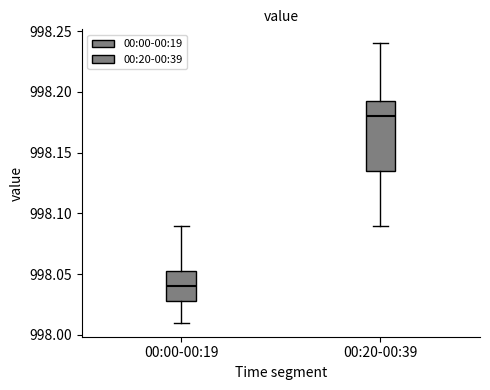

Where does the upper whisker of the box for 00:20-00:39 end on the y-axis? The values are not printed on the chart, so give them approximately, as read against the axis.

998.240